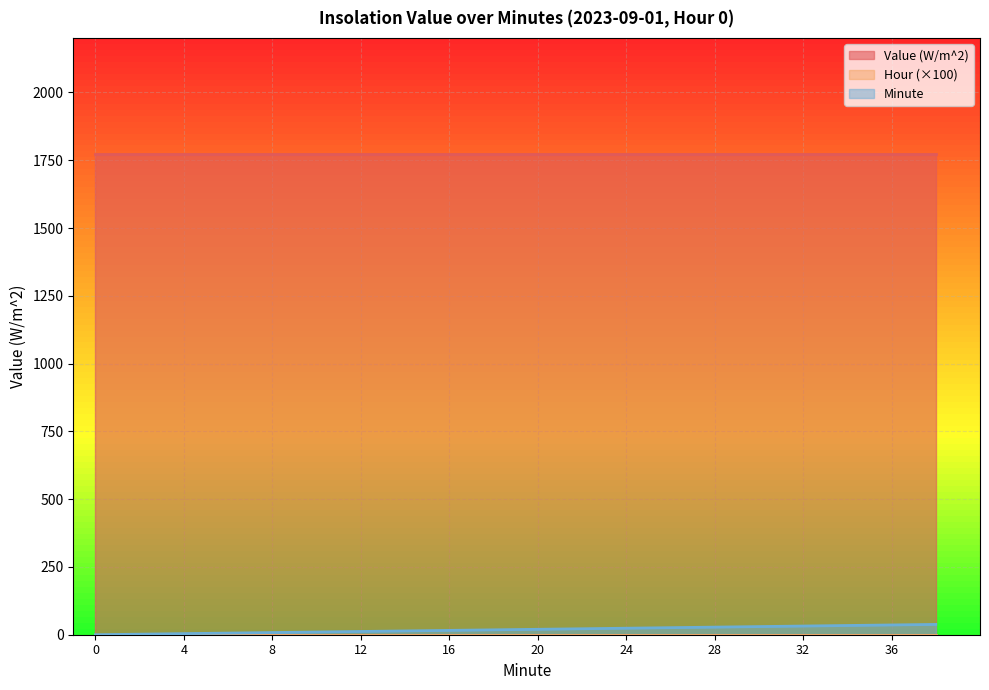

What is the difference between the highest and lowest values at 2?

1774